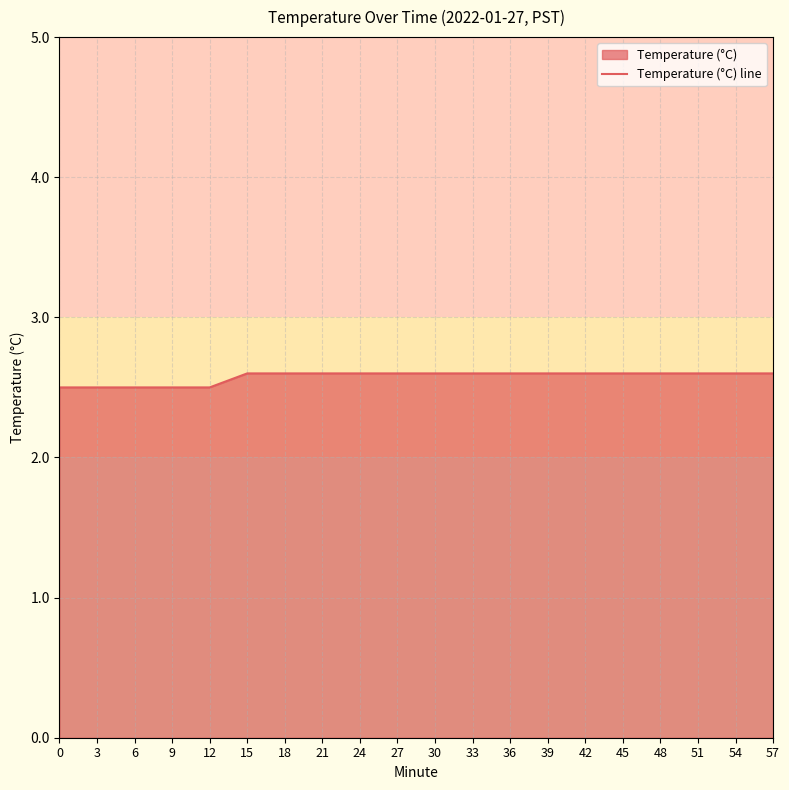

How many lines are shown in the chart?

1